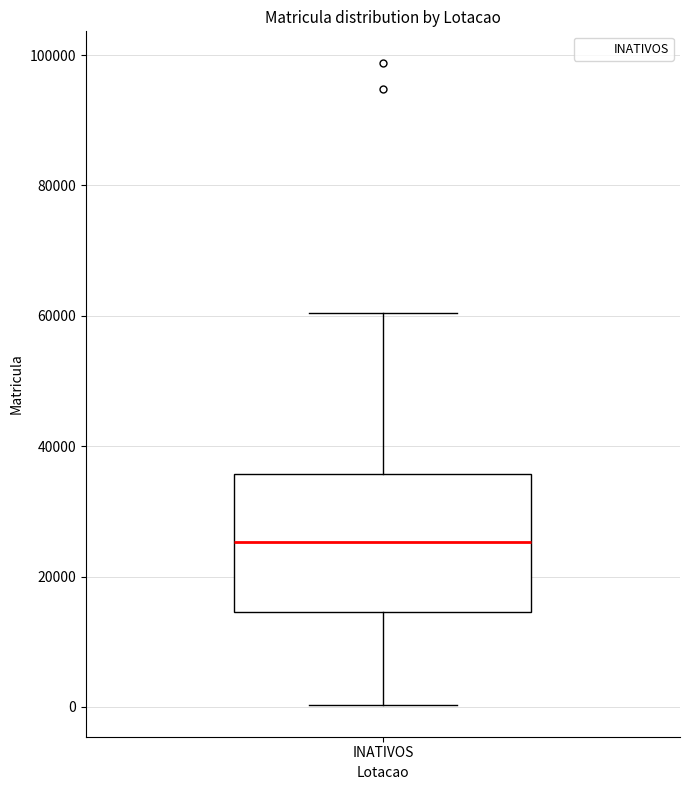

Read this box plot against the y-axis: the position of the median line, the range covered by the box, and the ends of both whiskers. The values are not printed on the chart, so give them approximately, as read against the axis.

median 26000, box 14000 to 36000, whiskers 0 to 60000